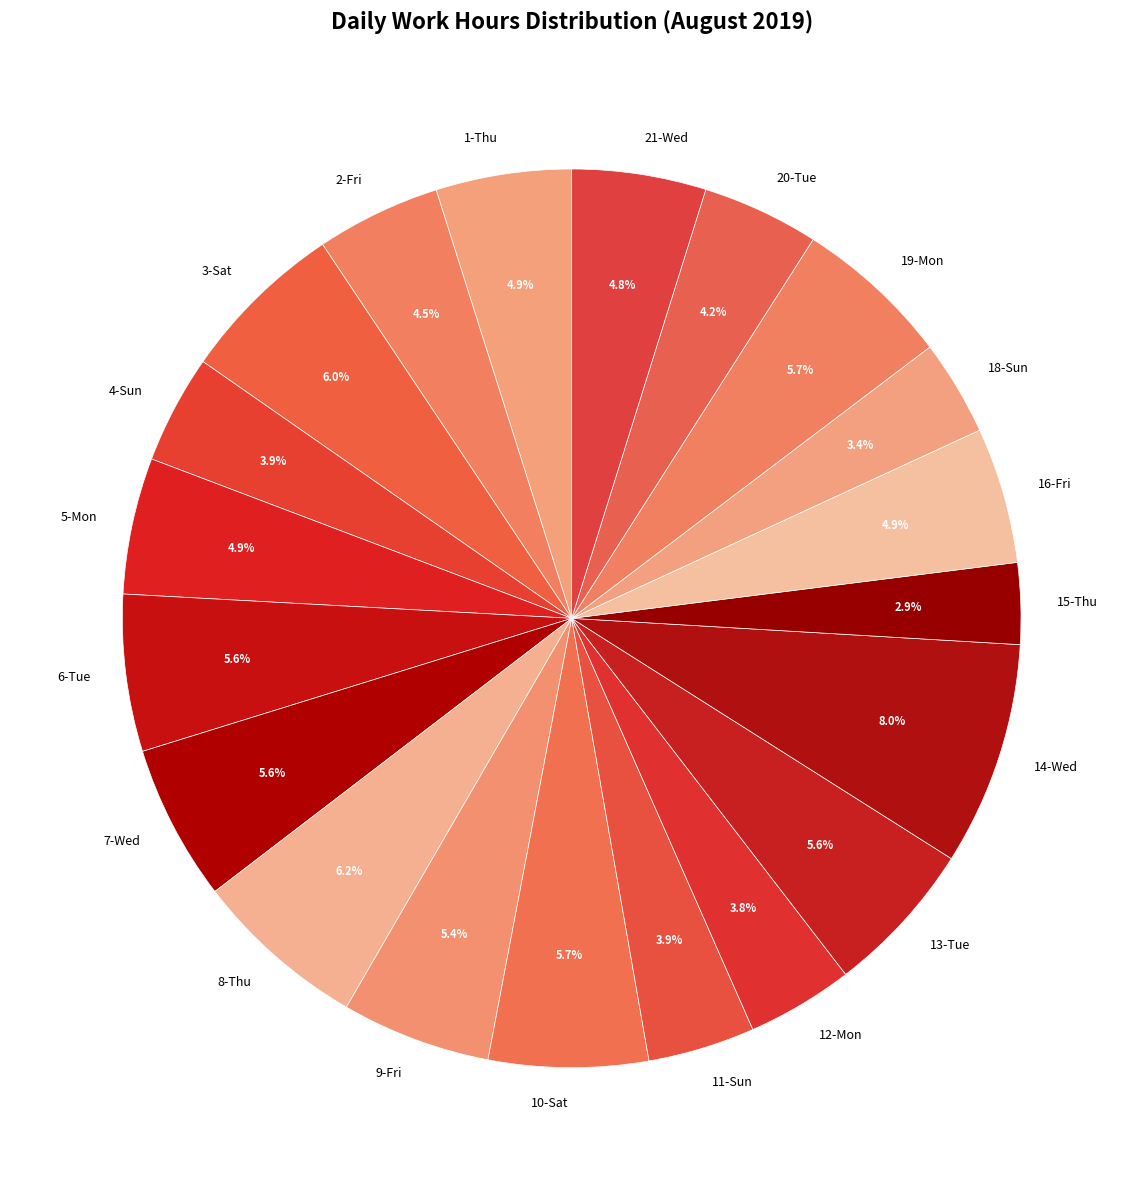

Between 7-Wed and 18-Sun, which is larger?

7-Wed